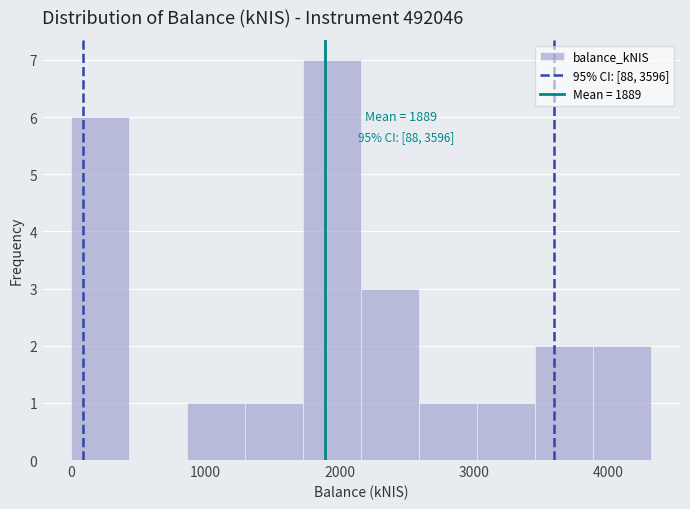

Over which range of the x-axis is the bar tallest?

1700 to 2200